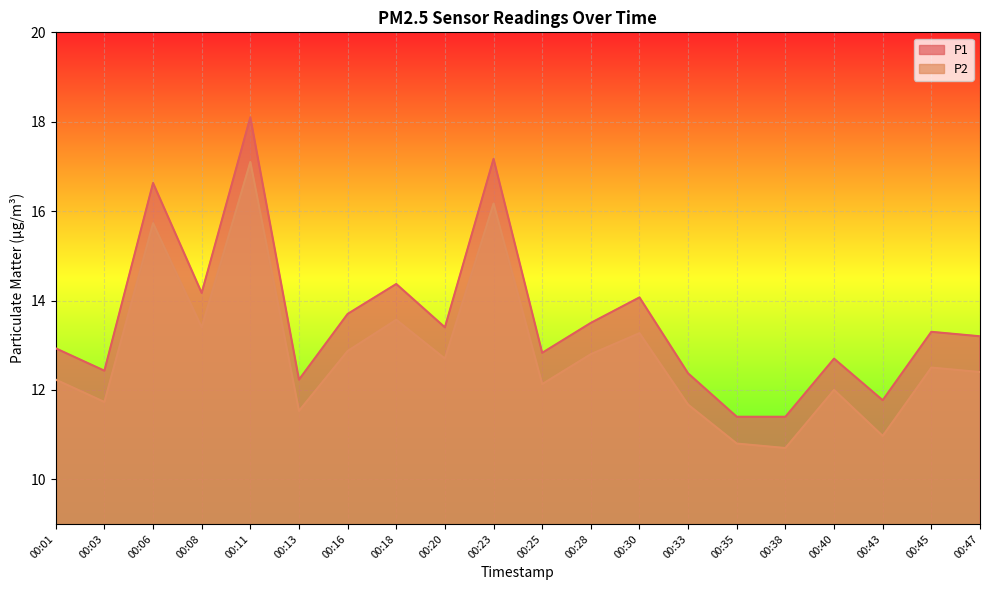

How many data points in P1 are above 13?

11